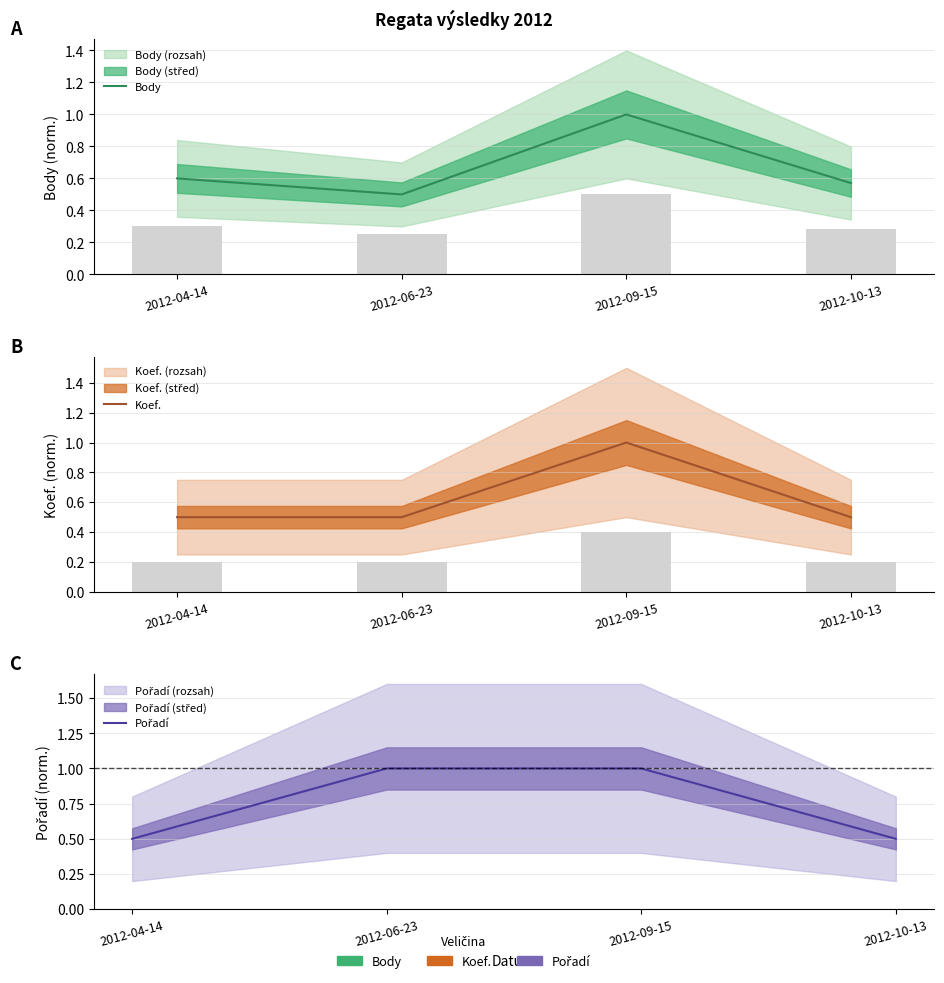

What is the difference between the maximum and minimum values in the Body series?

0.5